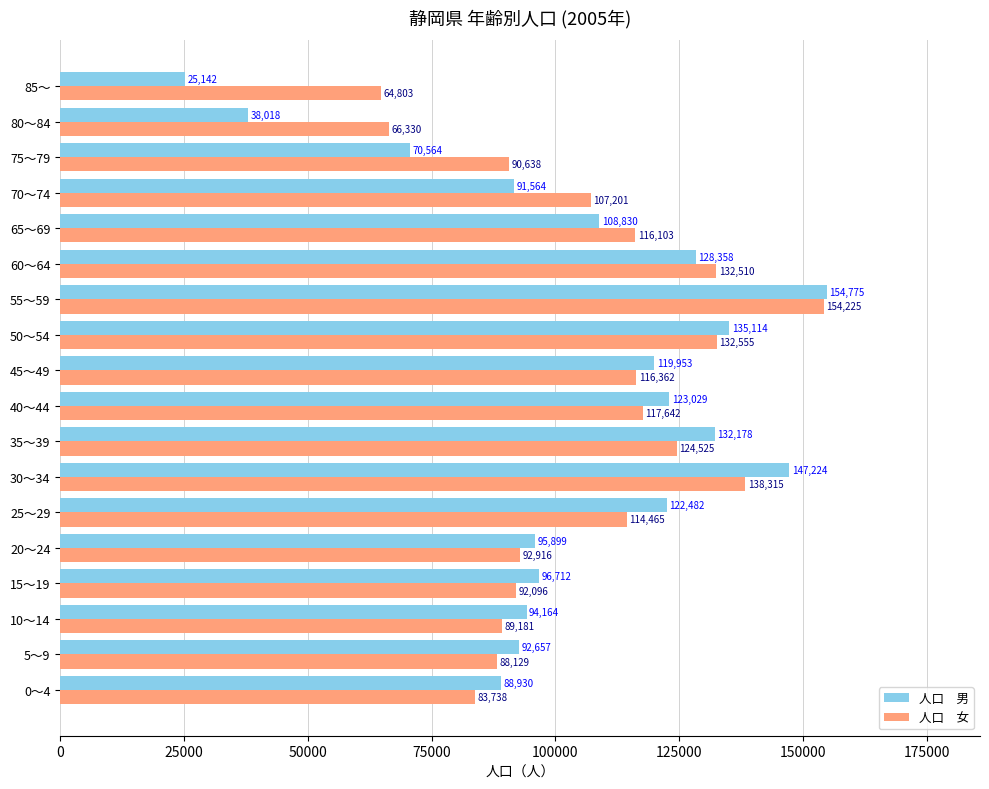

Which label corresponds to the largest value in the chart?

55～59